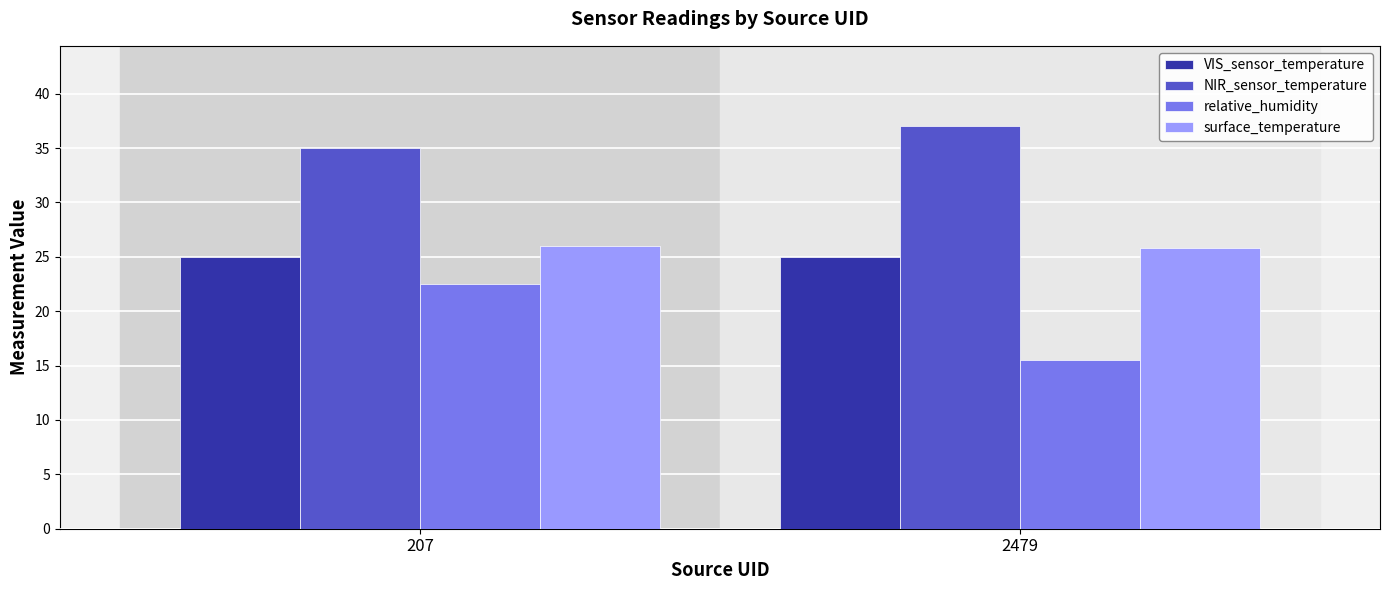

What is the difference between the NIR_sensor_temperature values at 207 and 2479?

2.0